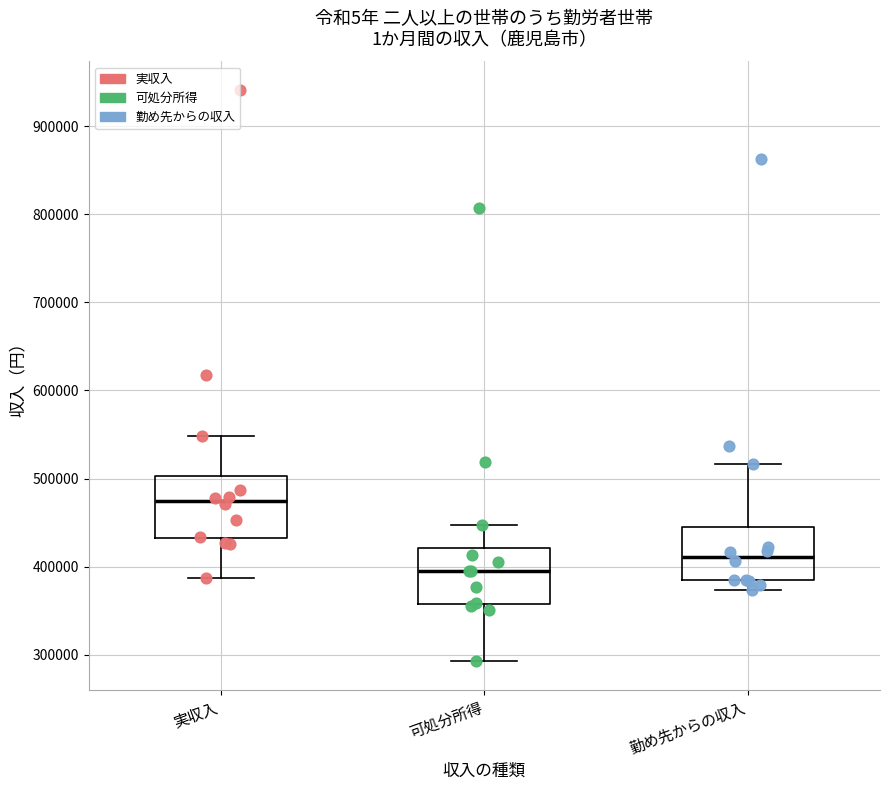

Reading left to right, transcribe this box plot: for each box, give where its median line is, the range the box spans, and where its two whiskers end, as read against the y-axis. The values are not printed on the chart, so give them approximately, as read against the axis.

実収入: median 470000, box 430000 to 500000, whiskers 390000 to 550000
可処分所得: median 390000, box 360000 to 420000, whiskers 290000 to 450000
勤め先からの収入: median 410000, box 380000 to 450000, whiskers 370000 to 520000